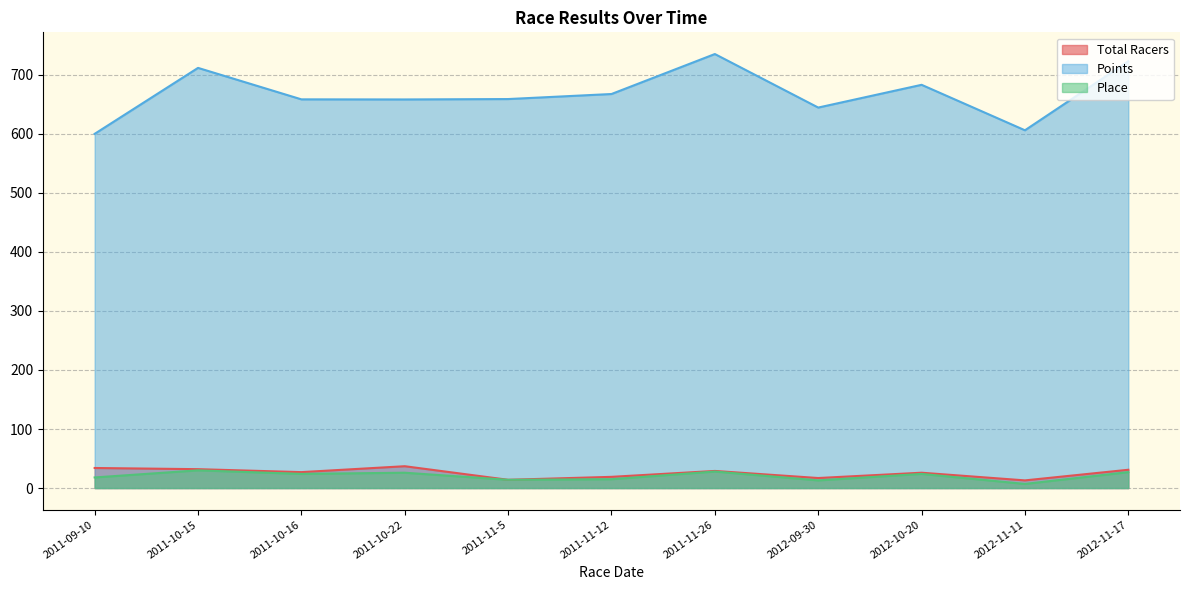

Reading left to right, what are all the values shown in this chart?

Total Racers: 34.0	32.0	27.0	37.0	14.0	19.0	29.0	17.0	26.0	13.0	31.0
Points: 600.0	711.7	658.4	658.3	658.9	667.5	735.2	644.5	683.1	606.0	722.9
Place: 18.0	30.0	24.0	26.0	14.0	15.0	28.0	13.0	24.0	7.0	27.0